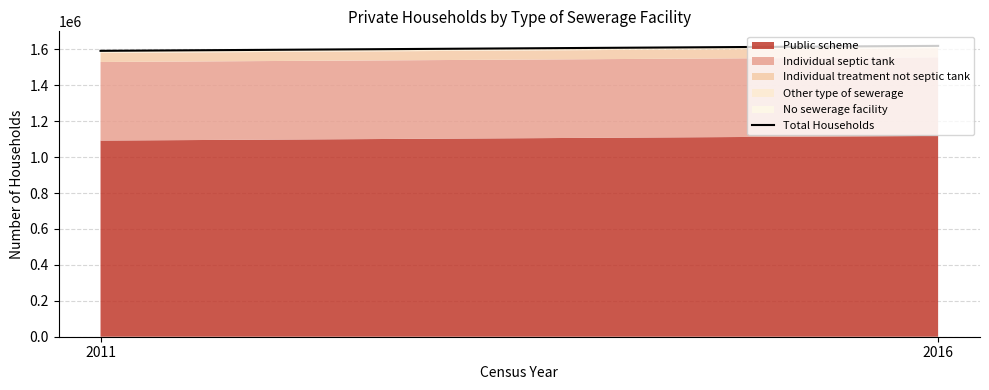

How many lines are shown in the chart?

5